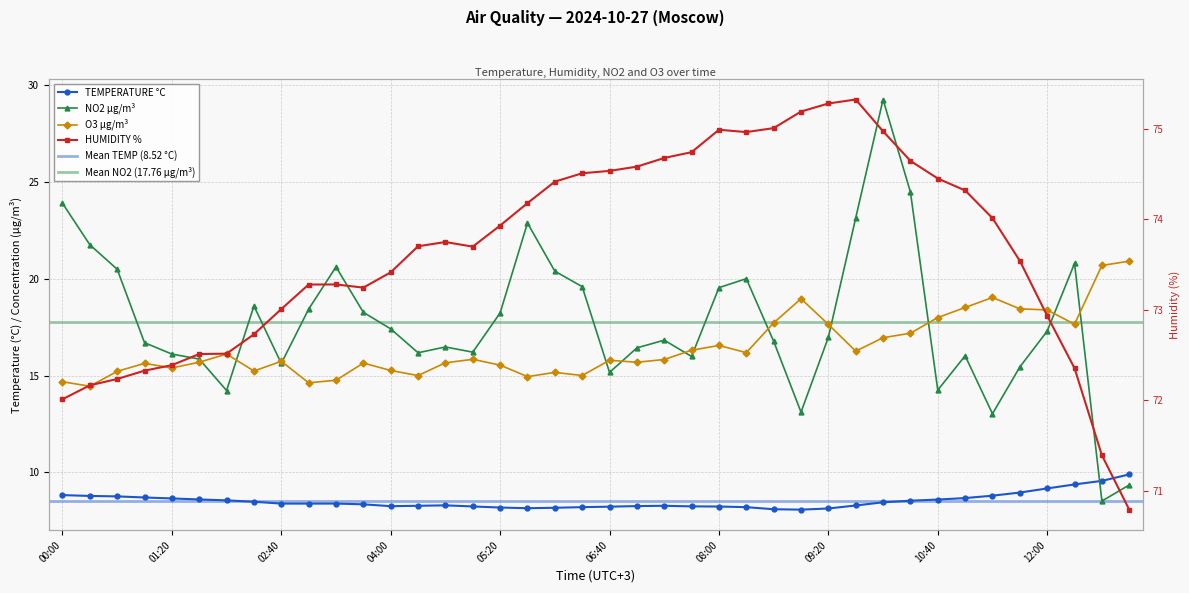

Rank the categories by TEMPERATURE °C value from highest to lowest.

13:00, 12:40, 12:20, 12:00, 11:40, 00:00, 11:20, 00:20, 00:40, 01:00, 11:00, 01:20, 01:40, 10:40, 02:00, 10:20, 02:20, 10:00, 03:20, 02:40, 03:00, 03:40, 04:40, 09:40, 04:20, 07:20, 07:00, 04:00, 07:40, 05:00, 08:00, 06:40, 06:20, 08:20, 05:20, 06:00, 05:40, 09:20, 08:40, 09:00